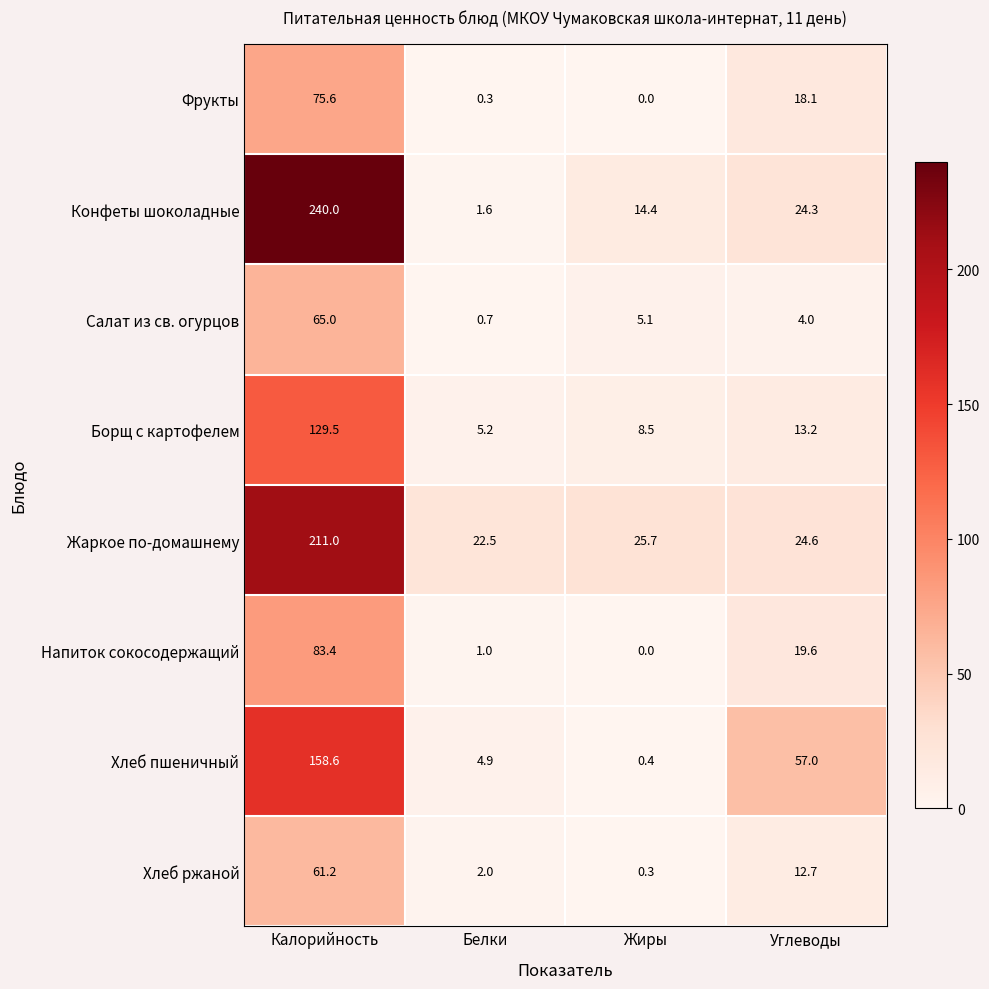

Which category has the lowest value in the Хлеб ржаной series?

Жиры